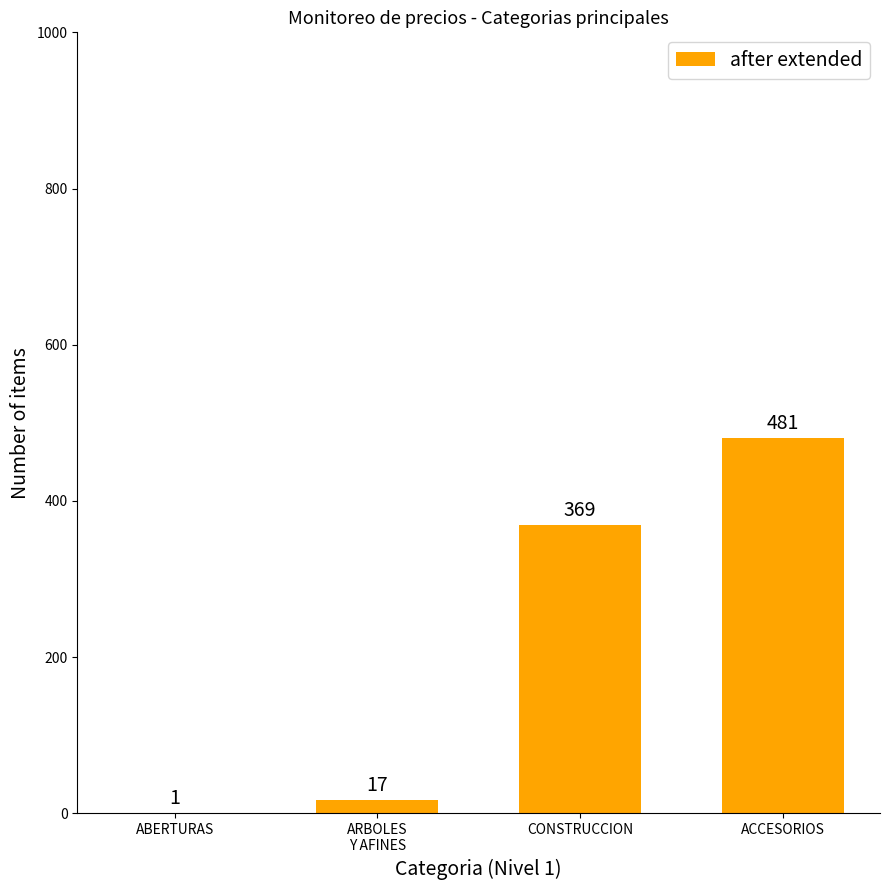

Between ARBOLES
Y AFINES and ACCESORIOS, which is larger?

ACCESORIOS